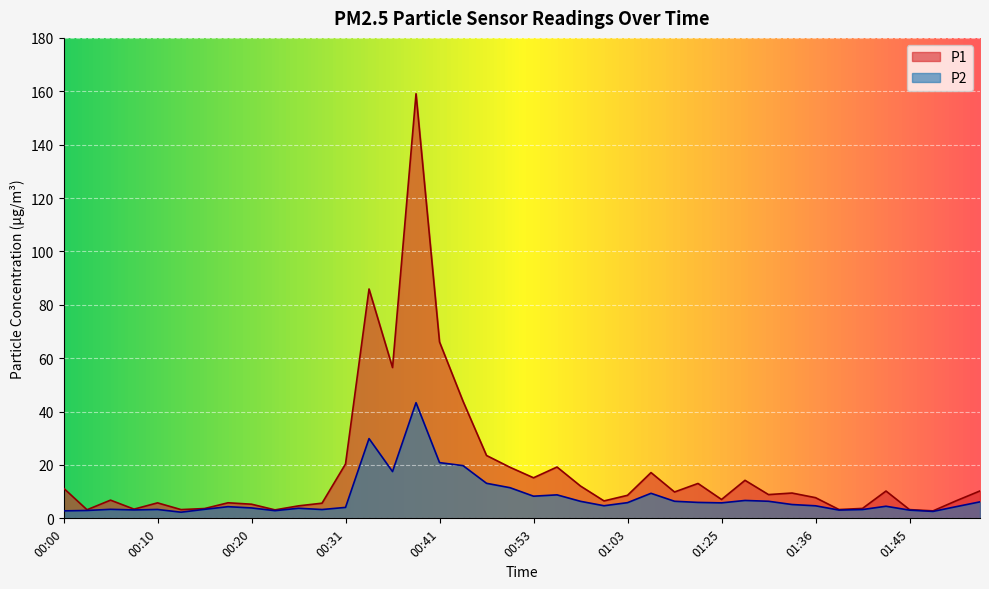

What is the maximum value shown in the chart?

159.1